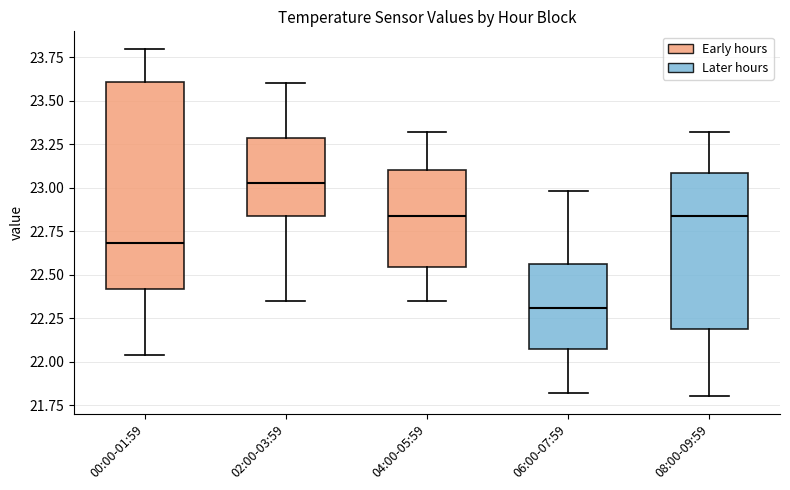

Which box's median line is the highest?

02:00-03:59